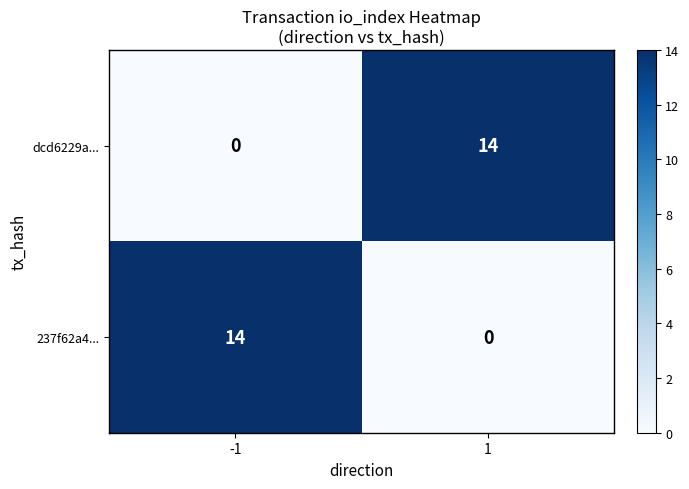

What is the sum of all 237f62a4... values?

14